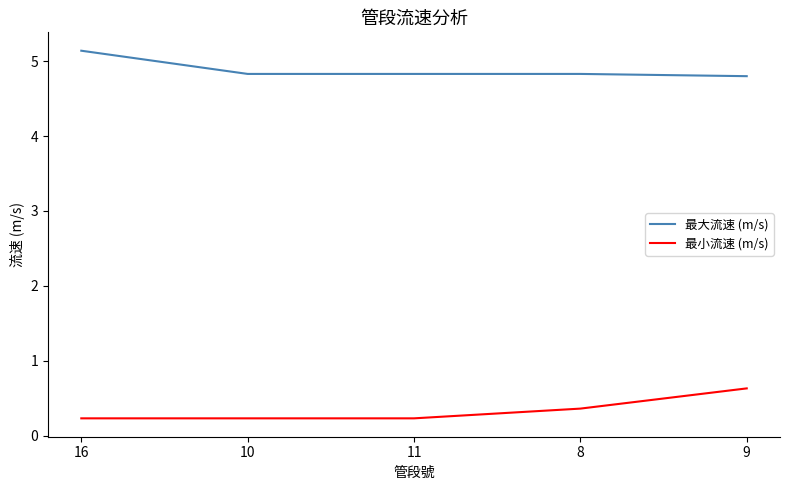

What is the approximate value of 最大流速 (m/s) at 8?

4.8